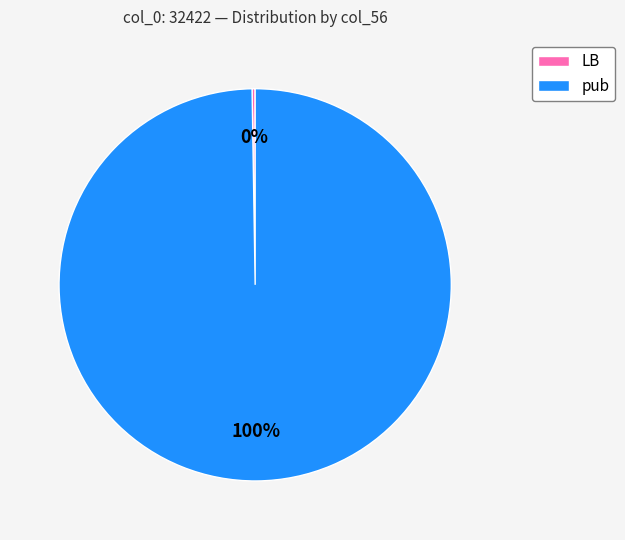

Is there any slice that represents more than half of the pie?

Yes